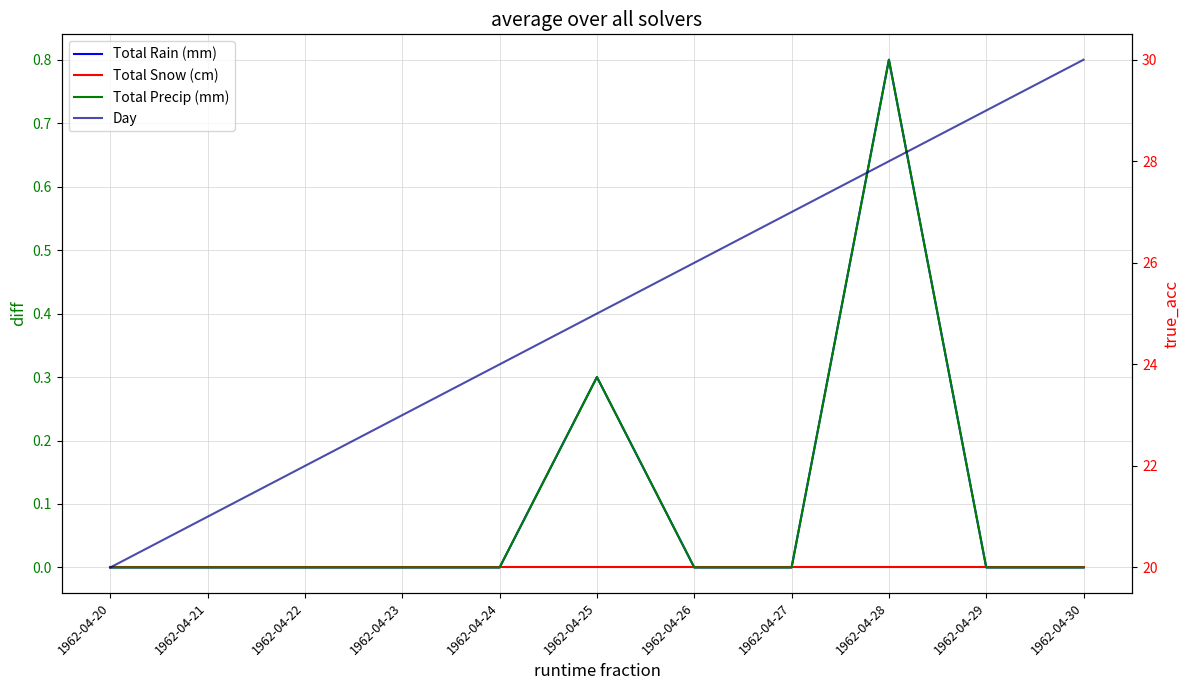

What is the difference between the second highest and minimum values in the Total Rain (mm) series?

0.3